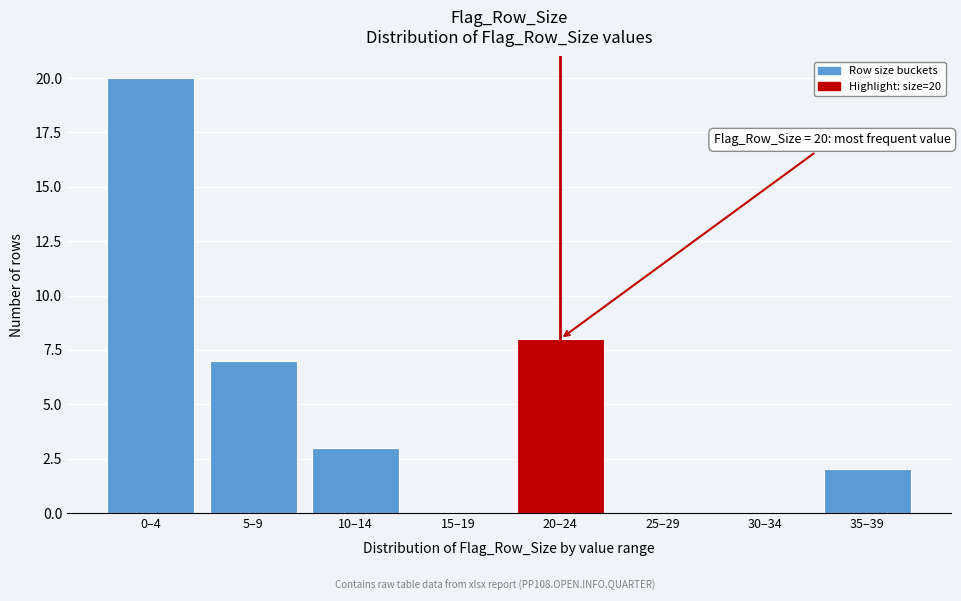

Reading left to right, what are all the values shown in this chart?

0–4=20	5–9=7	10–14=3	15–19=0	20–24=8	25–29=0	30–34=0	35–39=2